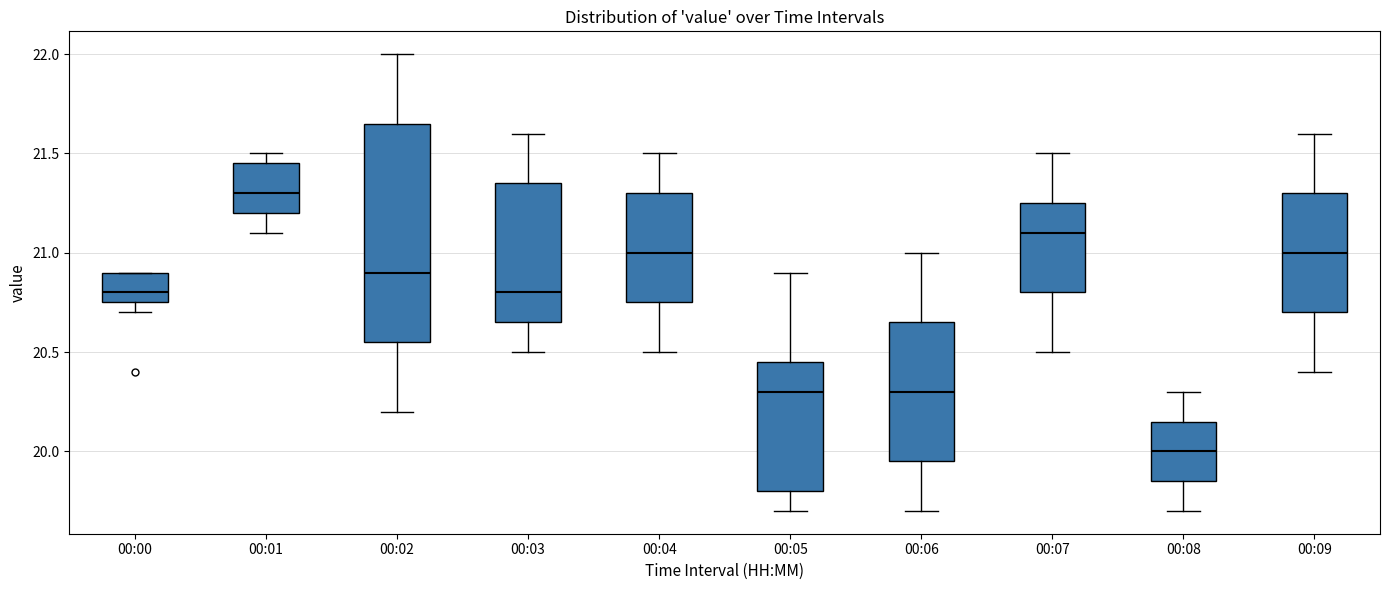

Where is the lower edge of the box for 00:00 on the y-axis? The values are not printed on the chart, so give them approximately, as read against the axis.

20.75